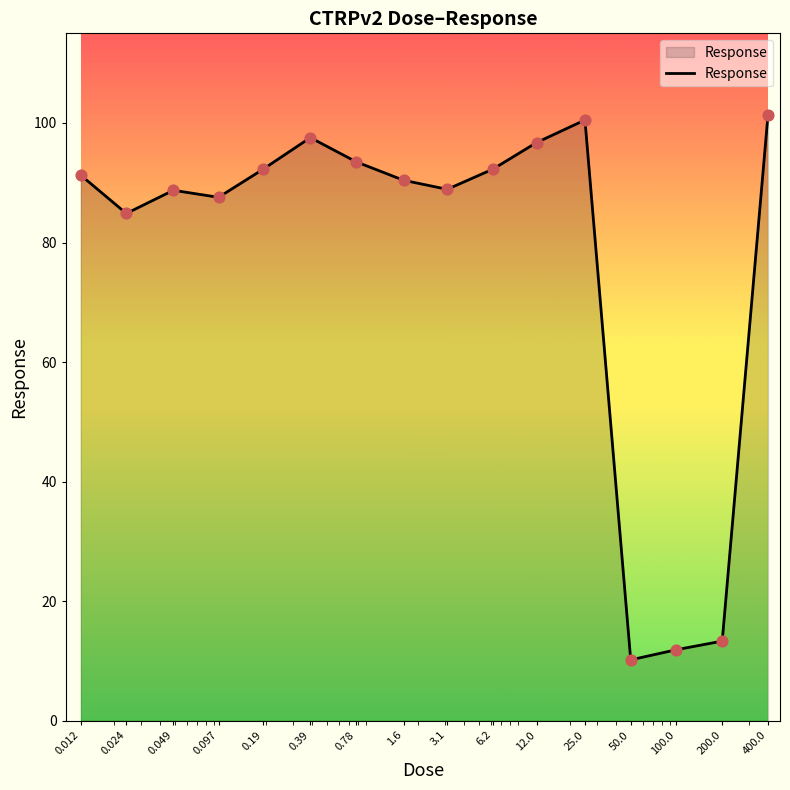

What is the smallest value displayed?

10.2